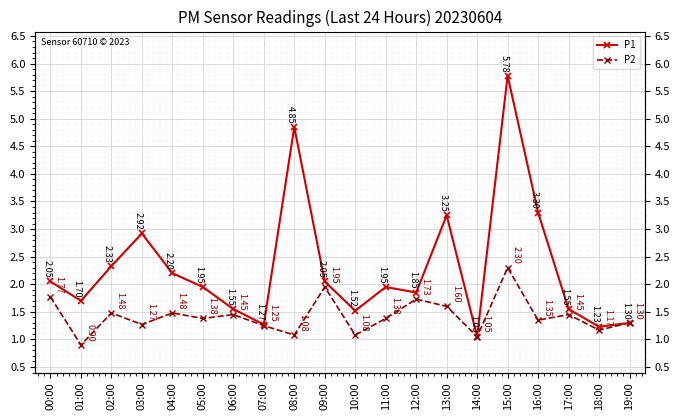

What is the total value across all series at 16:00?

4.7